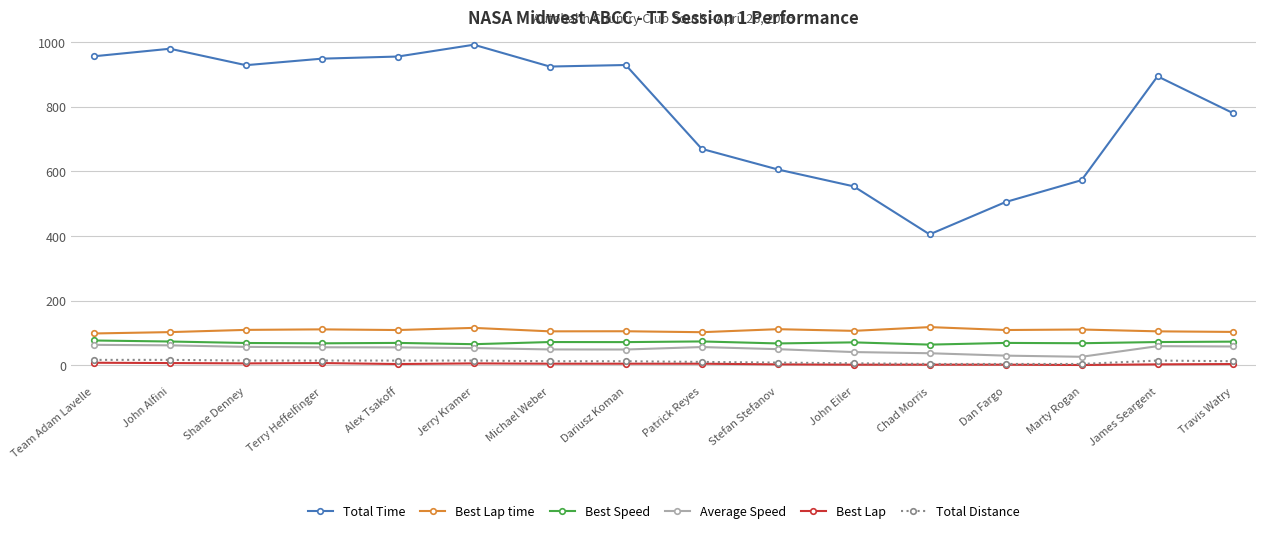

How many data points in Best Lap are less than 5?

8